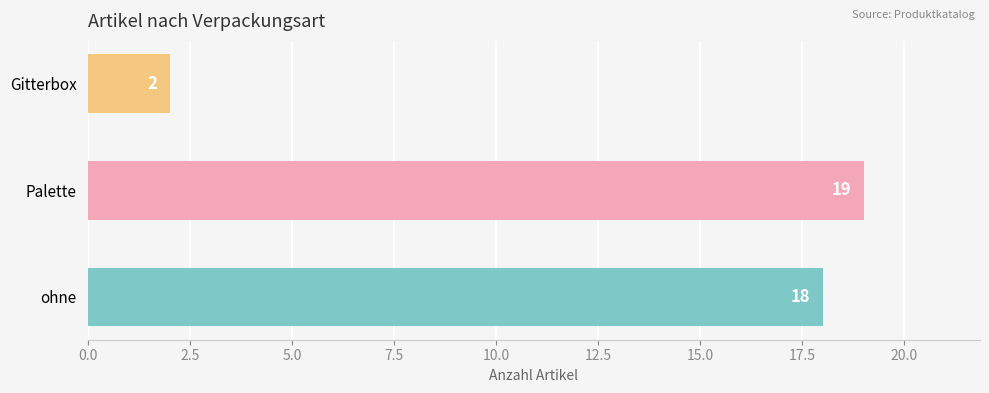

Is it true that the value at Gitterbox is 2?

True